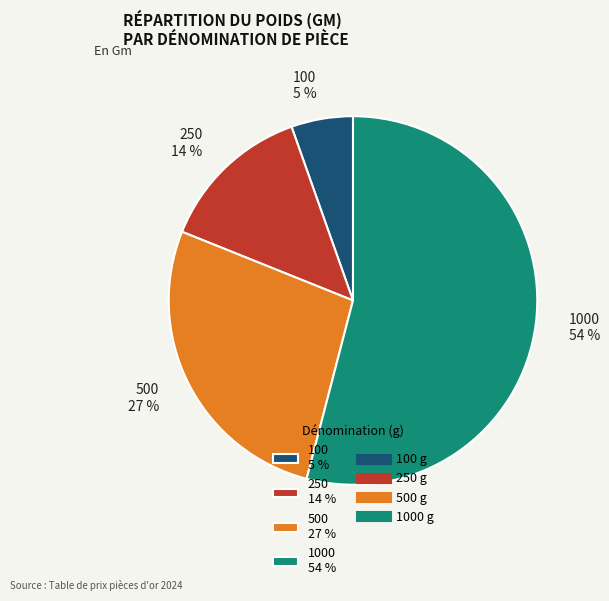

What percentage is the 100 5 % slice, to the nearest percent?

5%